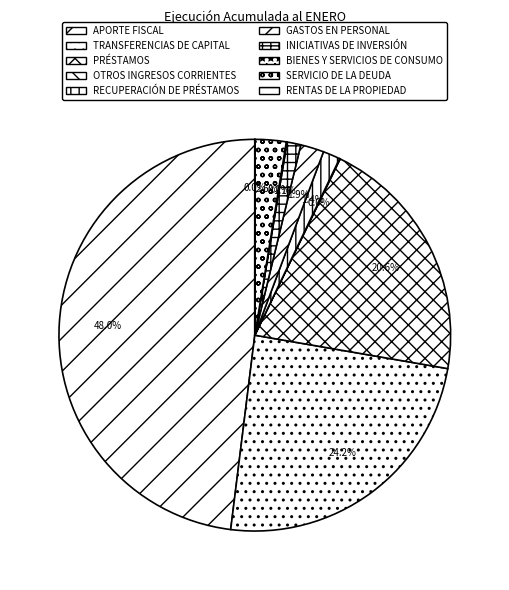

What percentage is NOT represented by RECUPERACIÓN DE PRÉSTAMOS?

98.6%